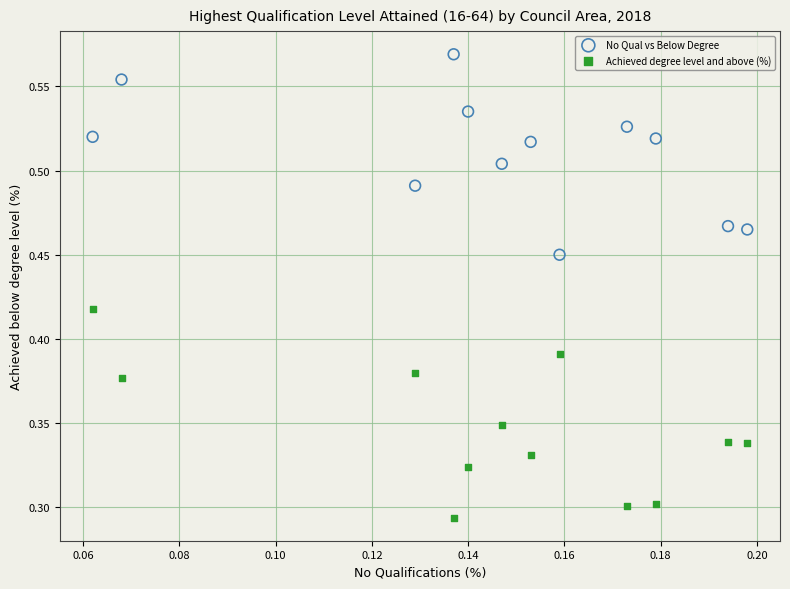

Which series contains the lowest Y value?

Achieved degree level and above (%)